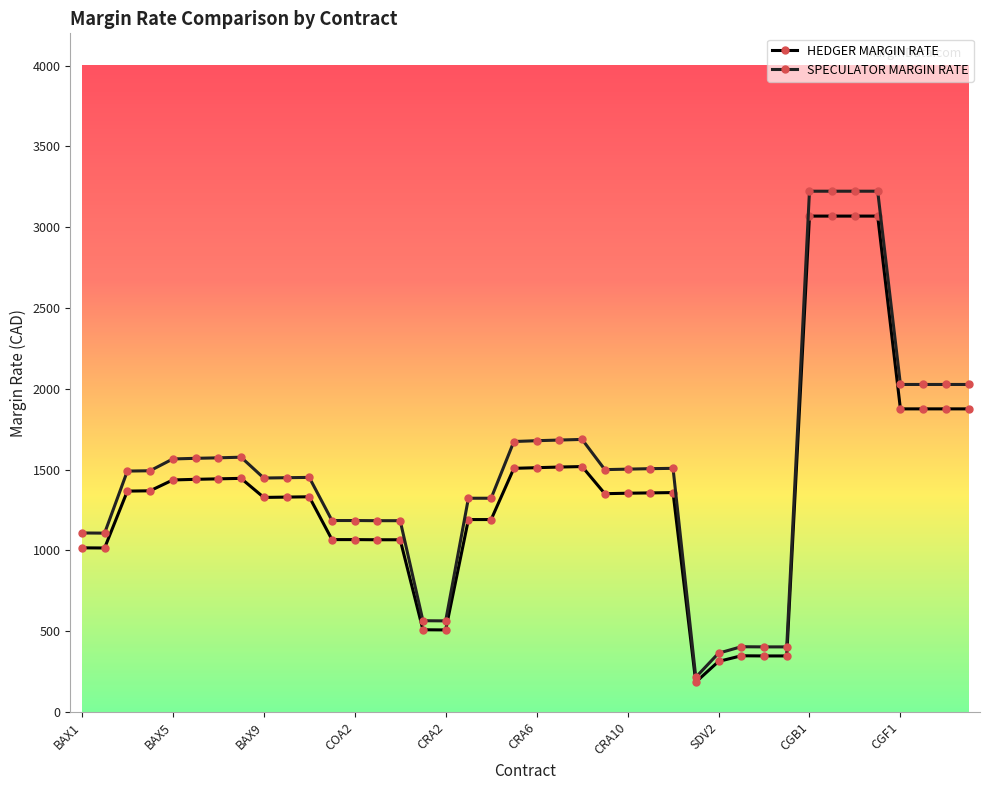

What is the value of the SPECULATOR MARGIN RATE point at the 19th from the left?

1323